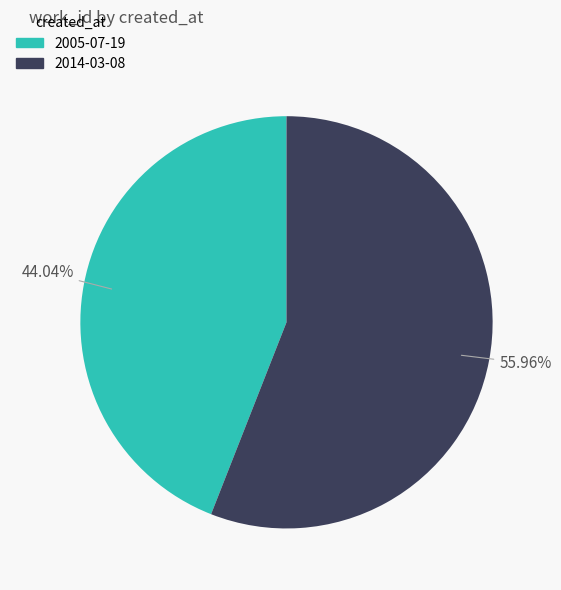

What is the smallest slice in the pie chart?

2005-07-19